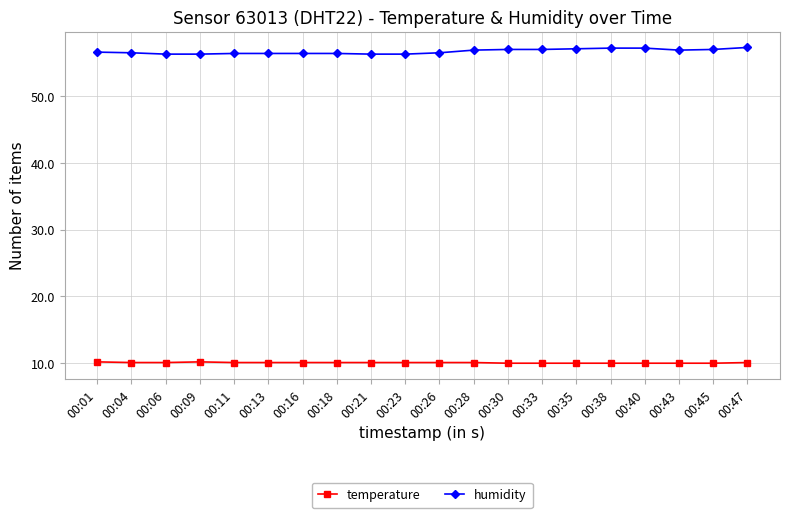

True or false: humidity and temperature cross at least once.

False